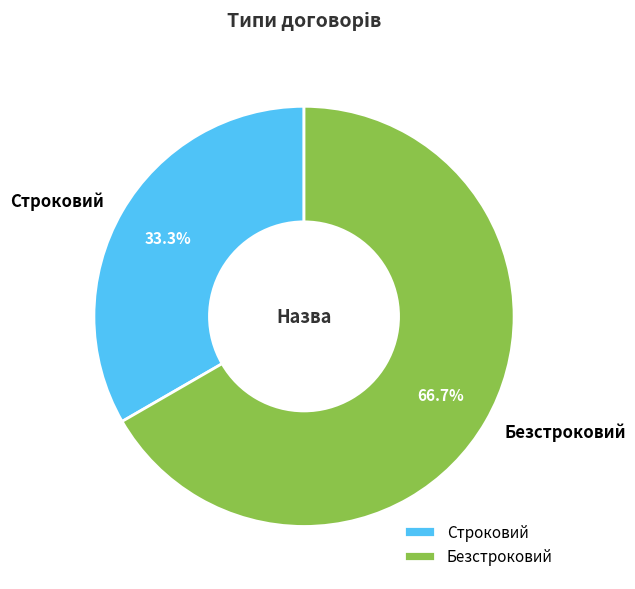

Approximately how many times larger is the value at Безстроковий compared to Строковий?

2.0